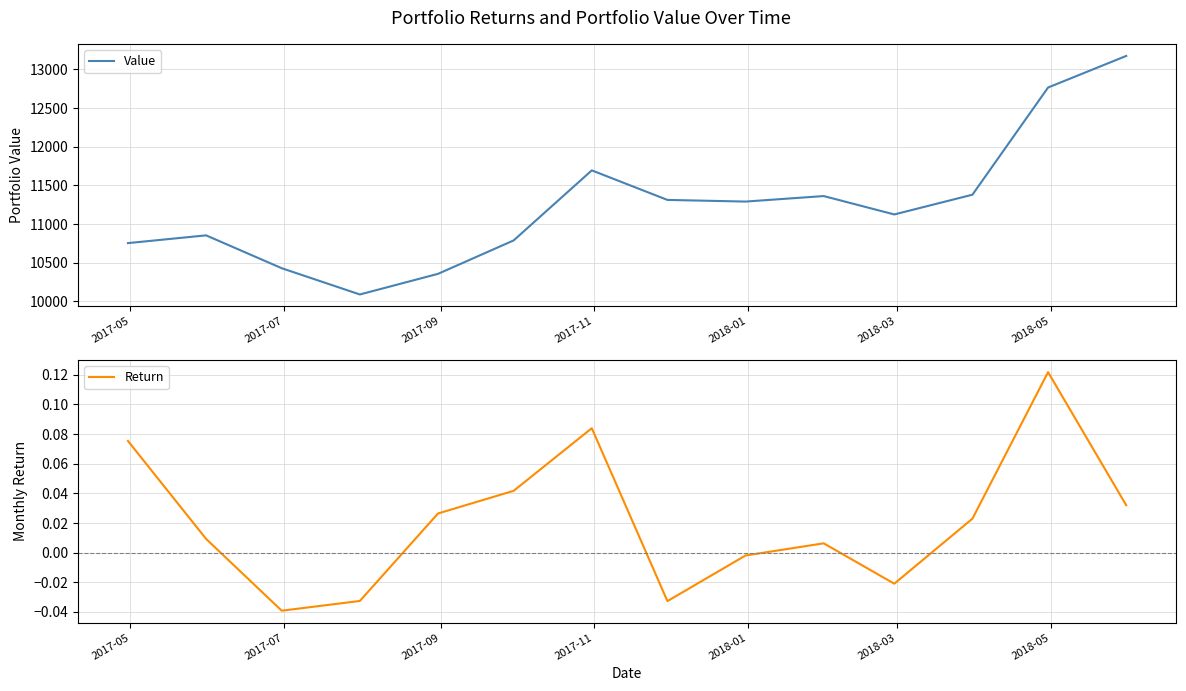

What is the lowest value of the Value series?

10089.4